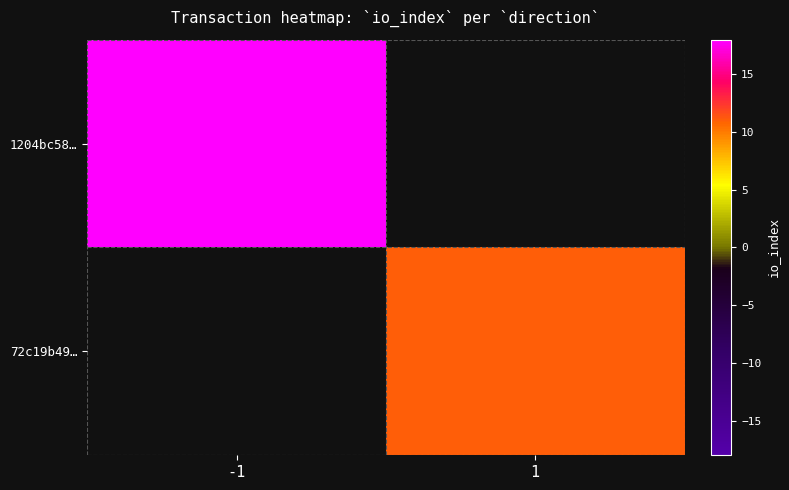

Count the number of data series in this chart.

2